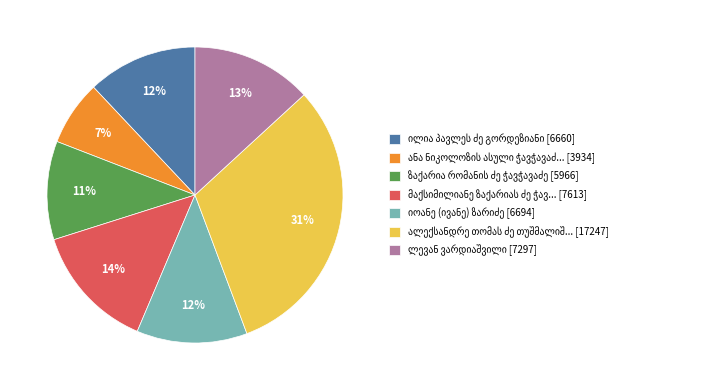

How many segments does this pie chart have?

7